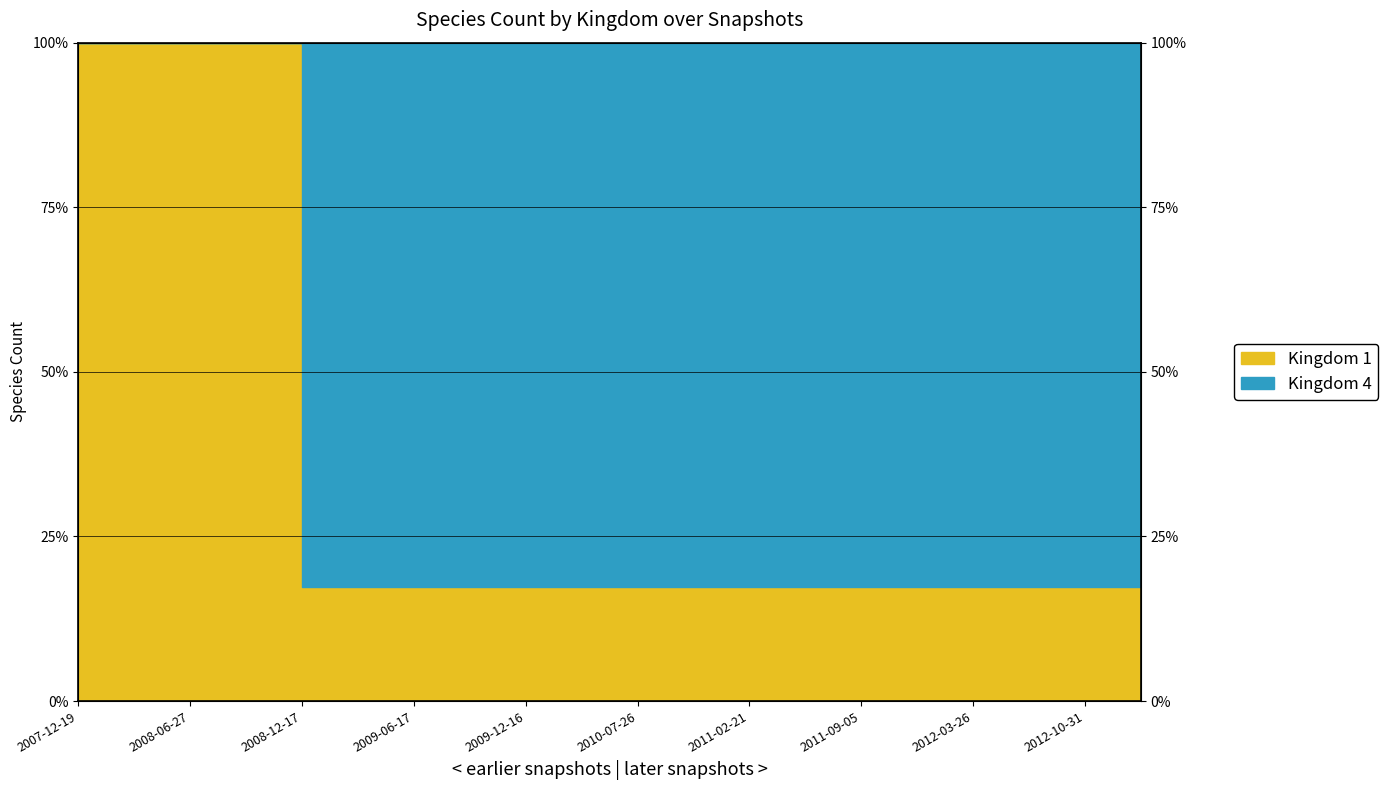

Read the value at 2011-02-21.

17.4